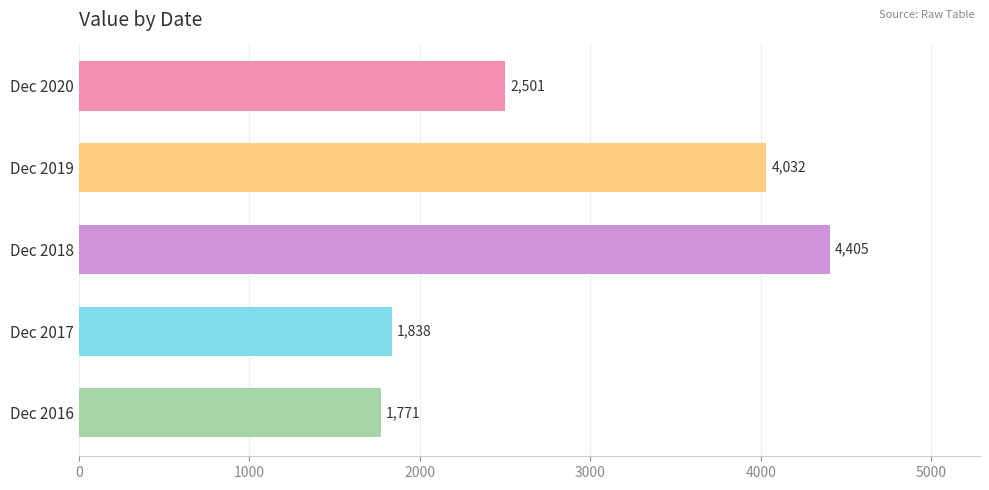

What is the average value?

2909.3